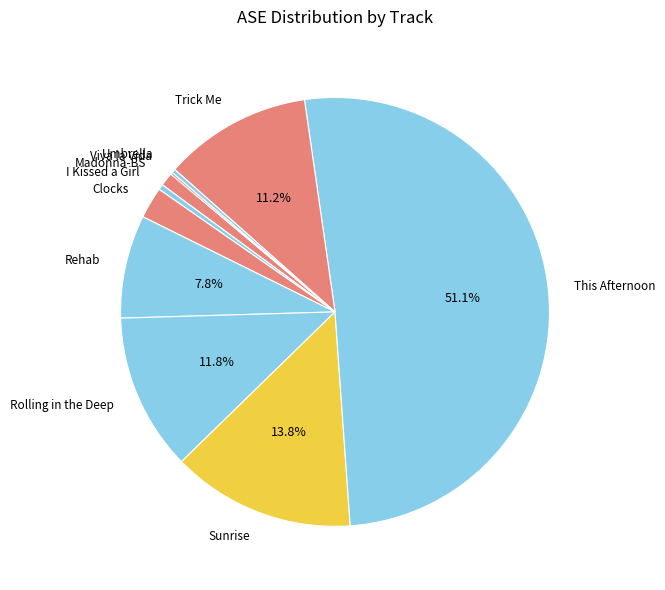

Approximately how many times larger is the value at This Afternoon compared to Rolling in the Deep?

4.3